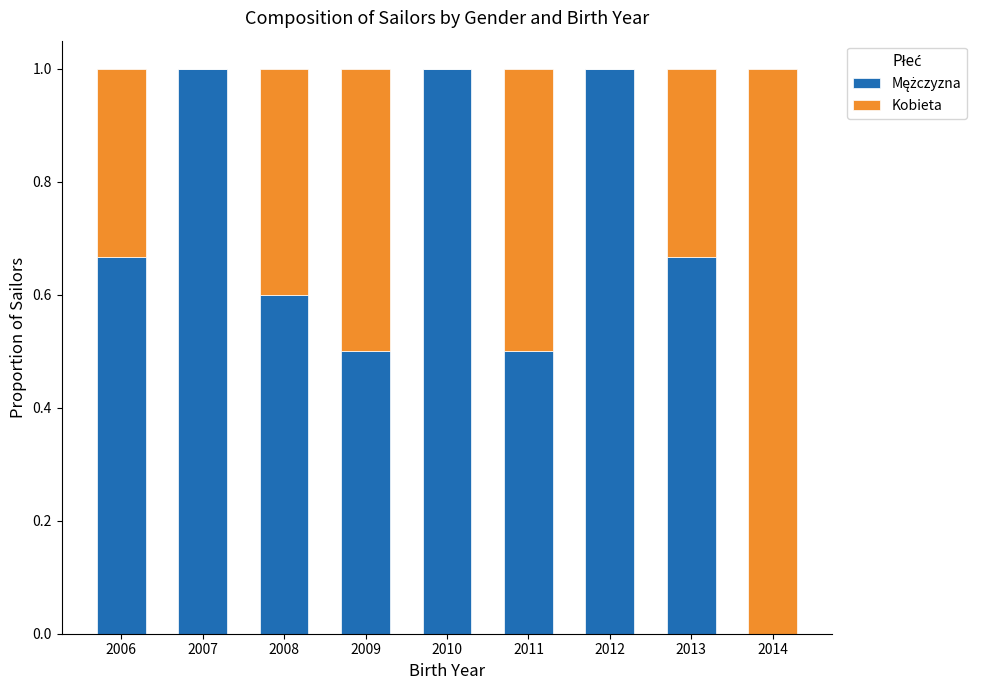

What is the total value across all series at 2014?

1.0